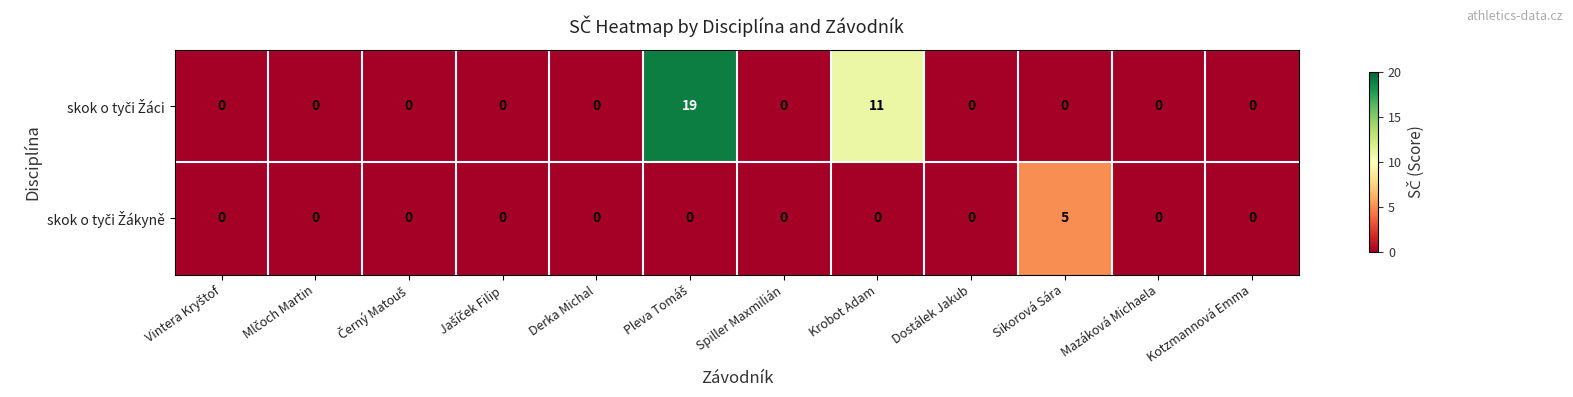

At which category is the sum across all series the highest?

Pleva Tomáš